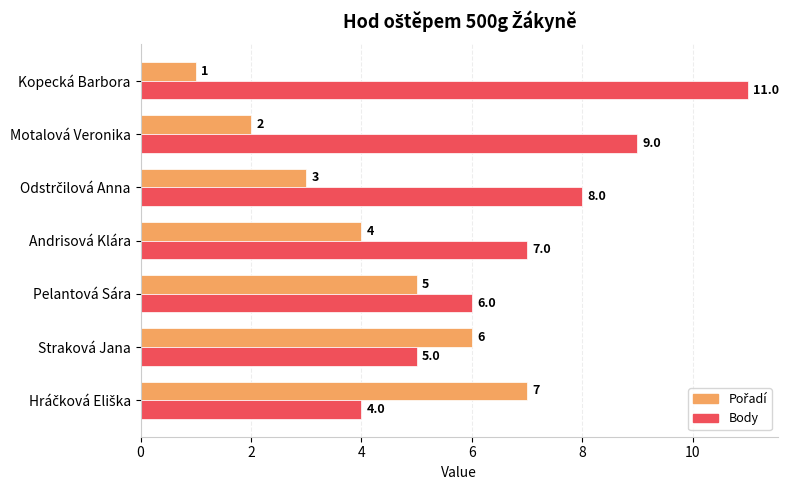

What is the total value across all series at Motalová Veronika?

11